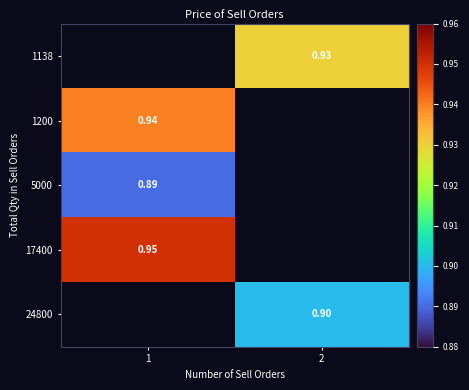

How many distinct data groups are displayed?

5